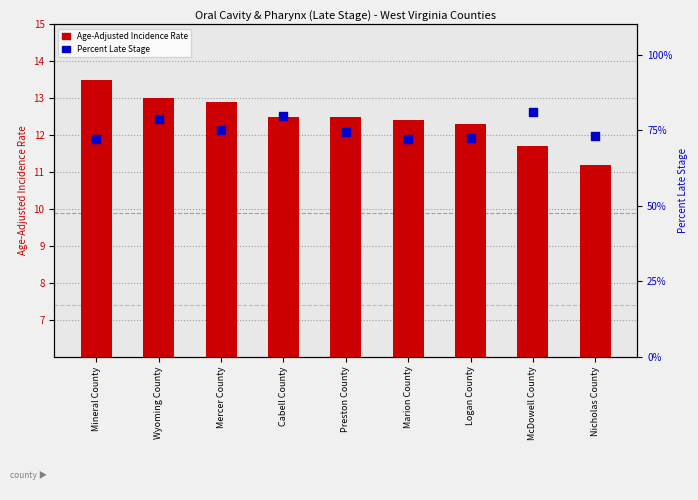

Which series has the largest Y range (max minus min)?

Percent Late Stage